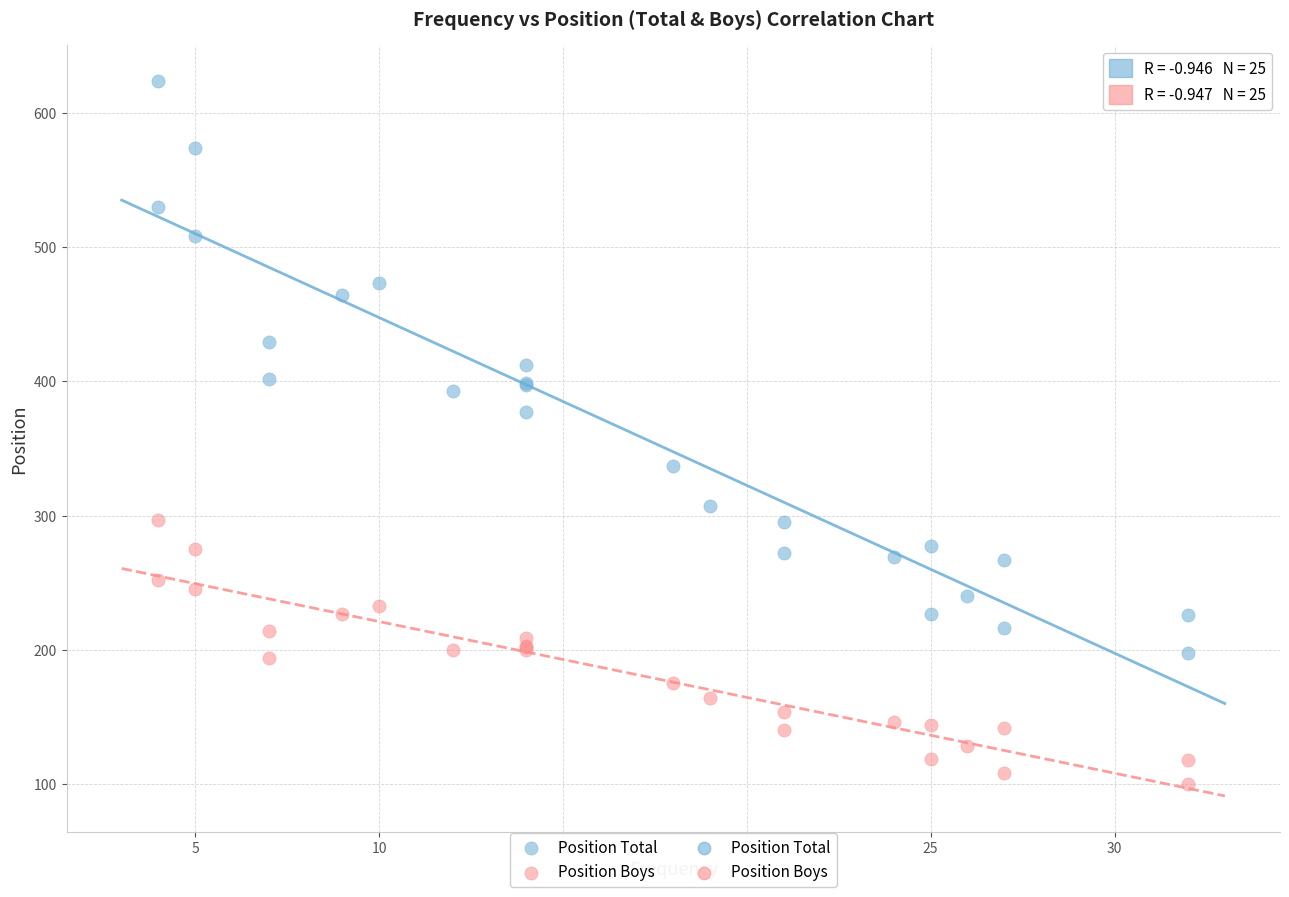

Across all series, what Y value is closest to 362?

377